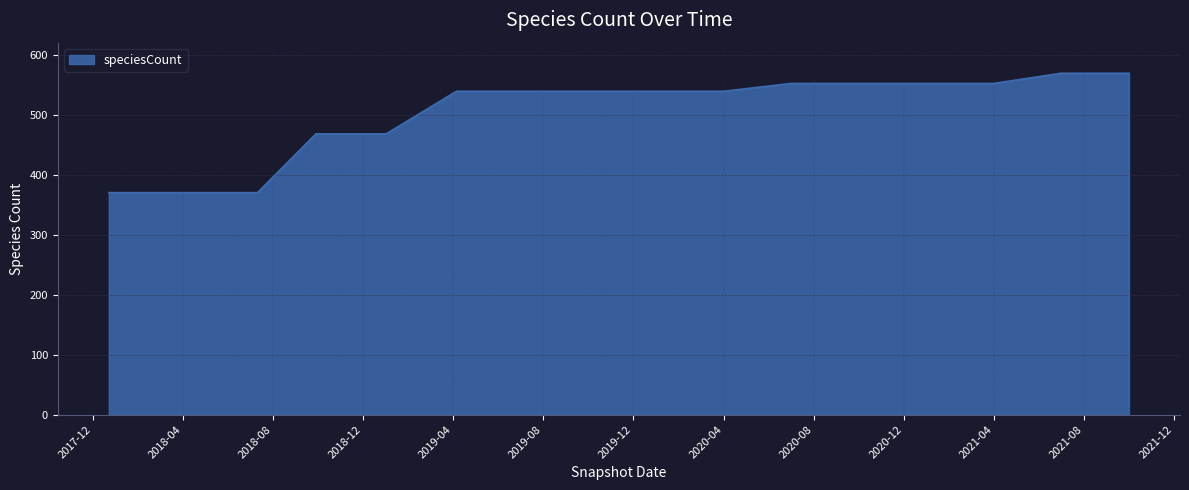

What is the difference between the maximum and minimum values?

199